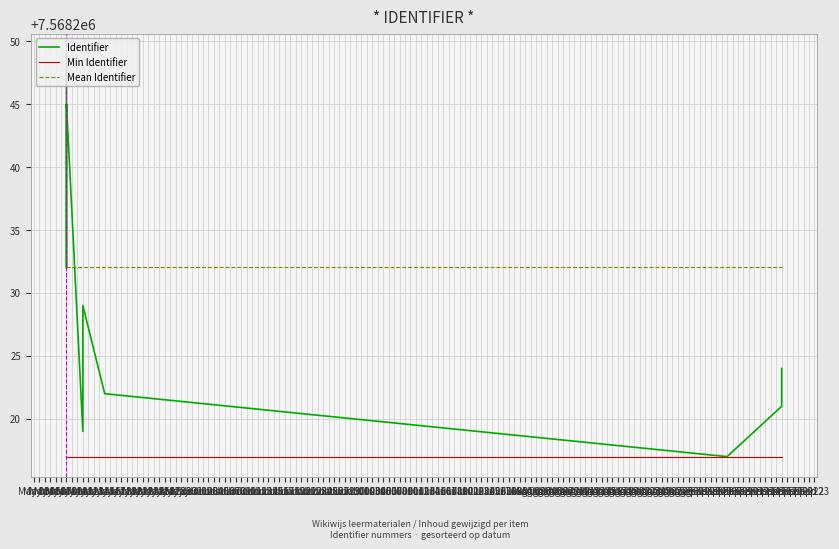

What is the spread (max minus min) of values at May 09?

26.0